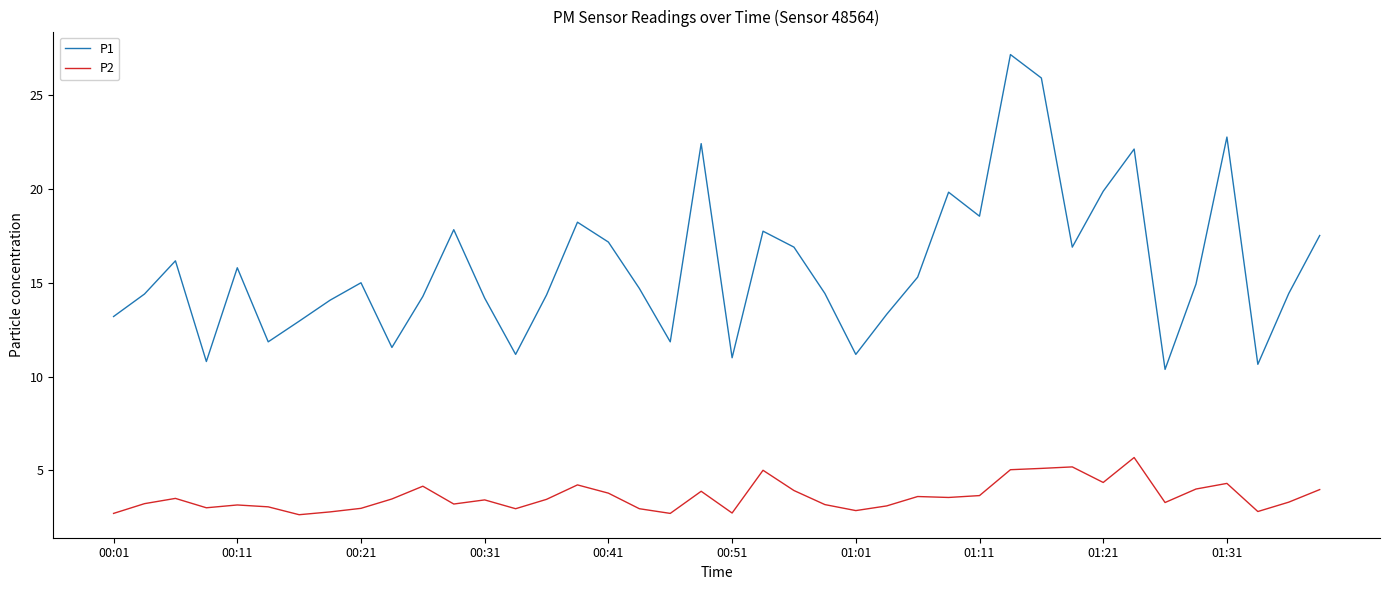

How many categories are shown in the chart?

40